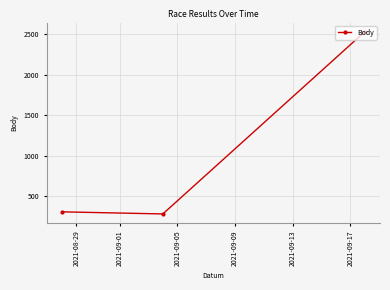

How many lines are shown in the chart?

1